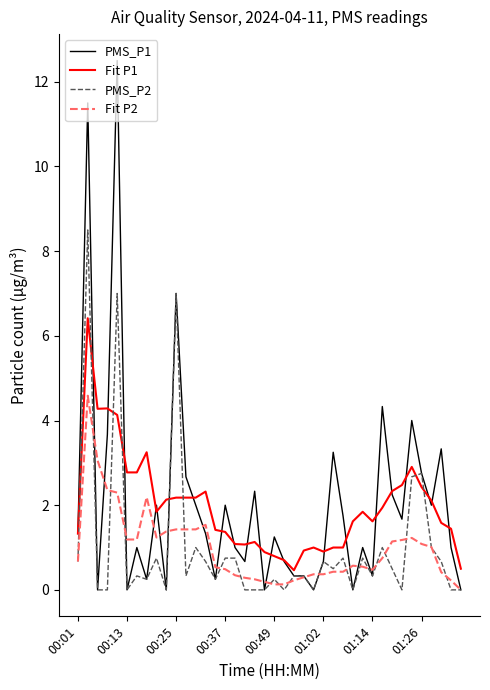

How many series are shown in this chart?

4